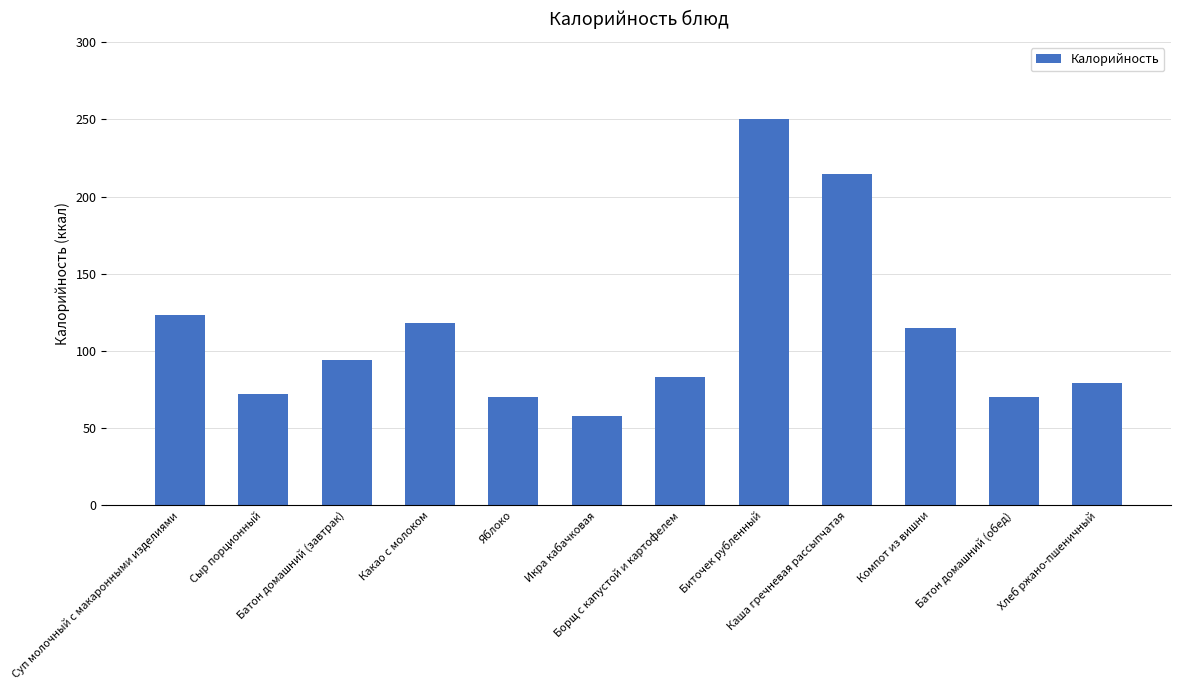

Does the chart contain any negative values?

No